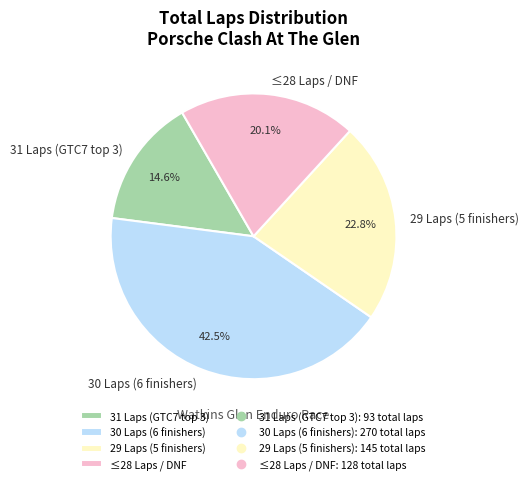

What percentage is NOT represented by 29 Laps (5 finishers)?

77.2%